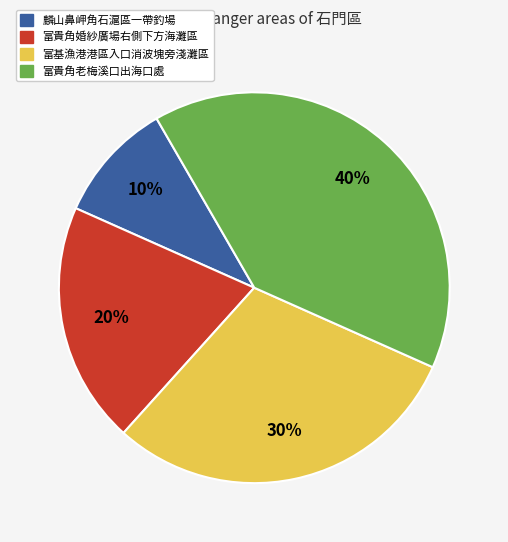

How many segments does this pie chart have?

4